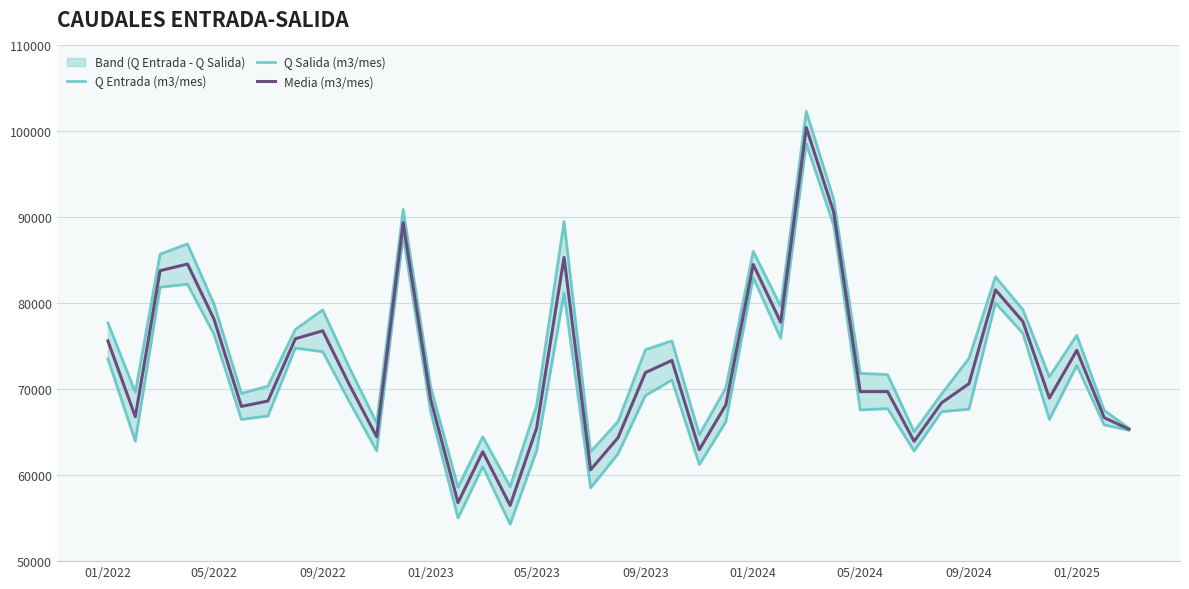

What is the maximum value for Media (m3/mes)?

100445.5